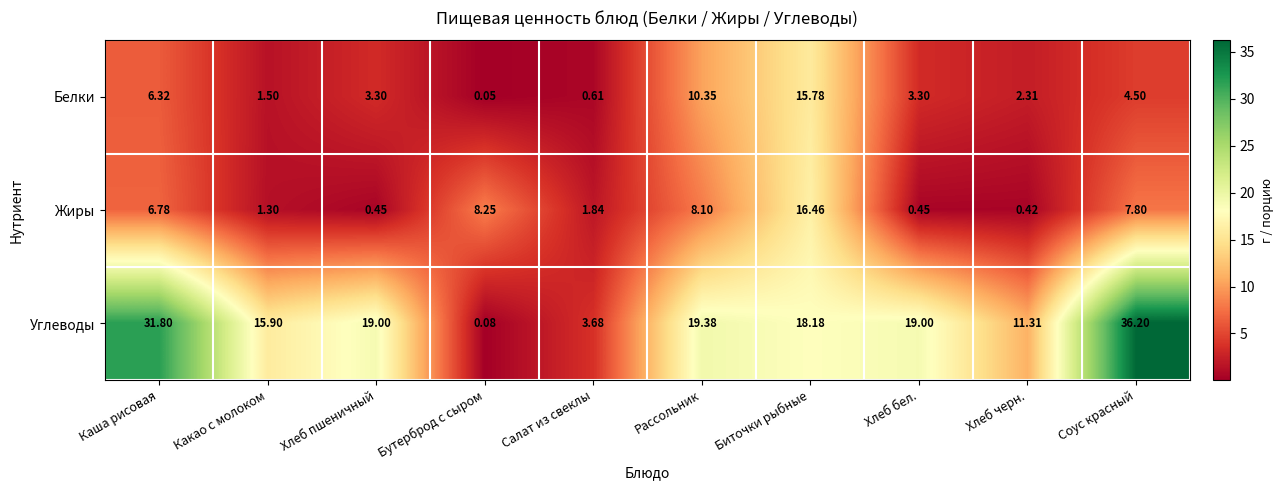

Which label corresponds to the smallest value in the chart?

Бутерброд с сыром